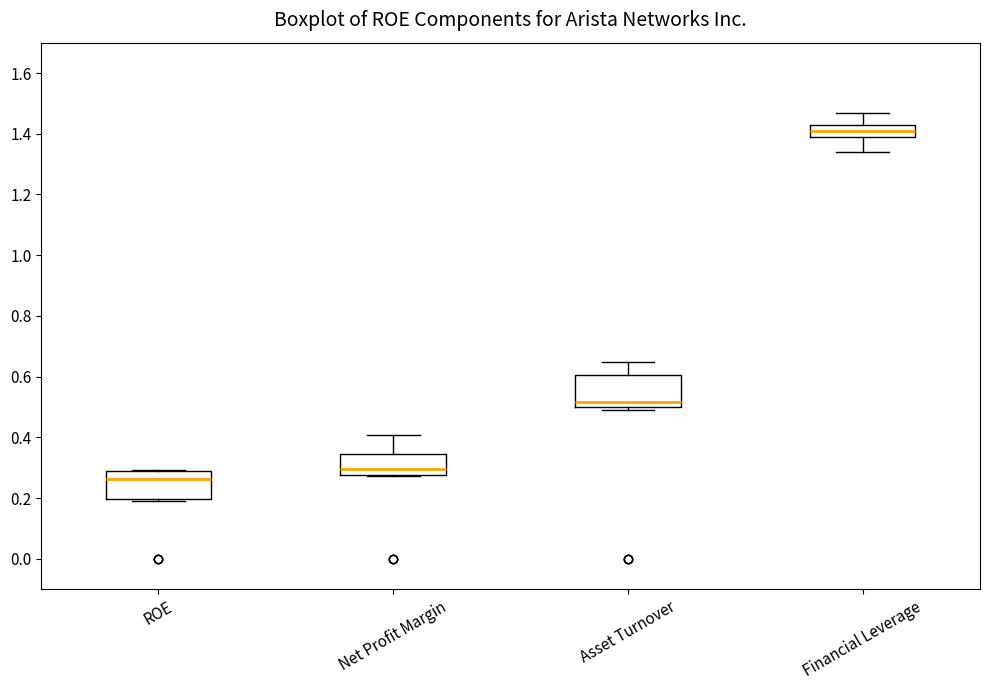

Where is the upper edge of the box for Financial Leverage on the y-axis? The values are not printed on the chart, so give them approximately, as read against the axis.

1.44